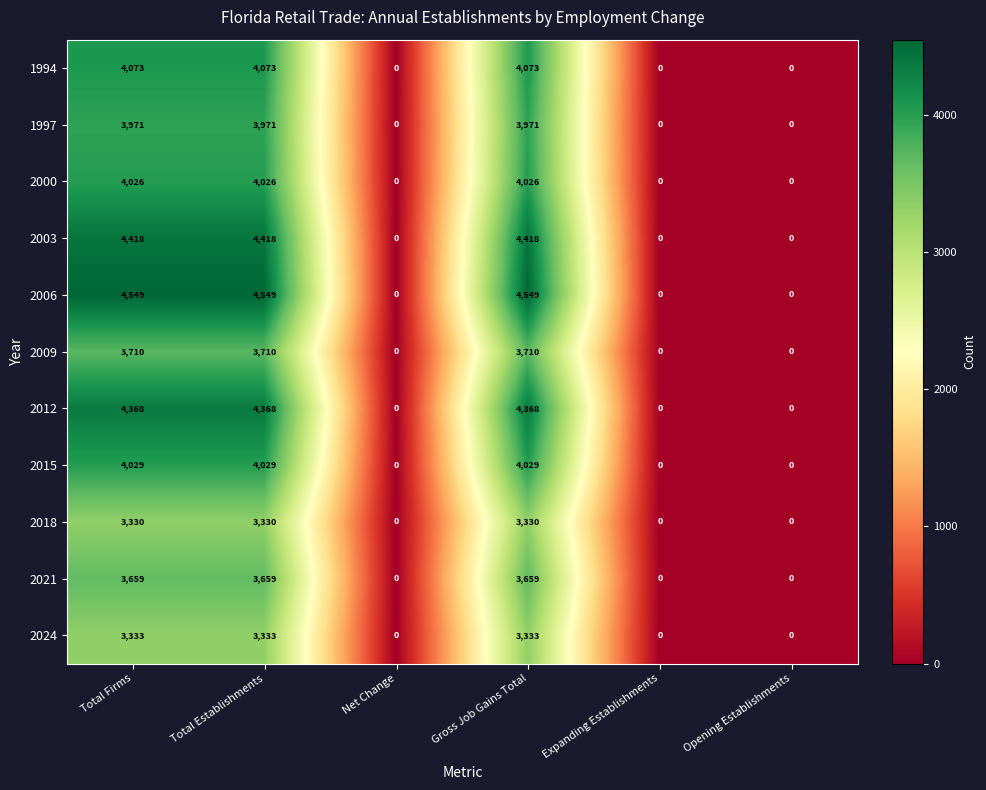

What is the total value across all series at Gross Job Gains Total?

43466